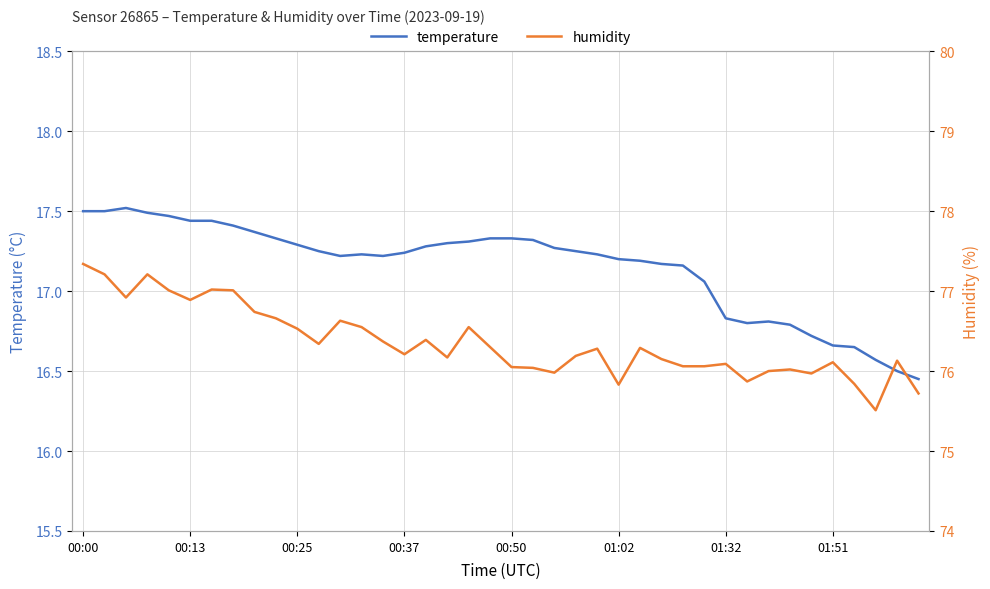

What is the total value across all series at 33?

92.8